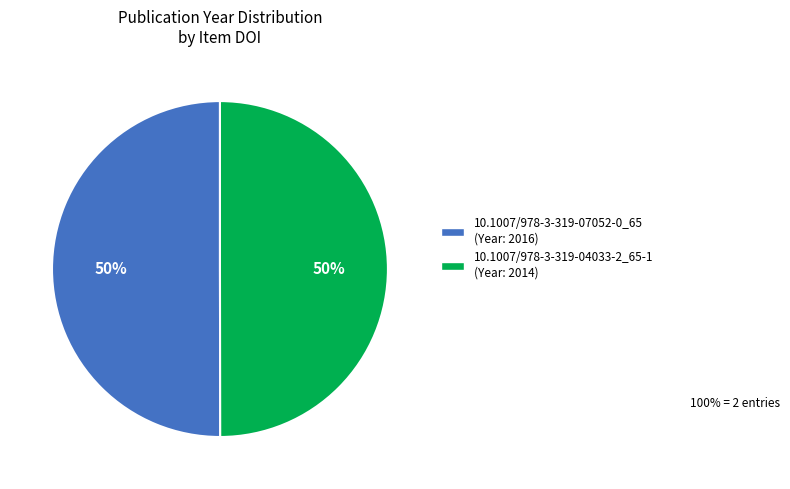

To the nearest percent, what percentage of the pie is 10.1007/978-3-319-07052-0_65?

50%